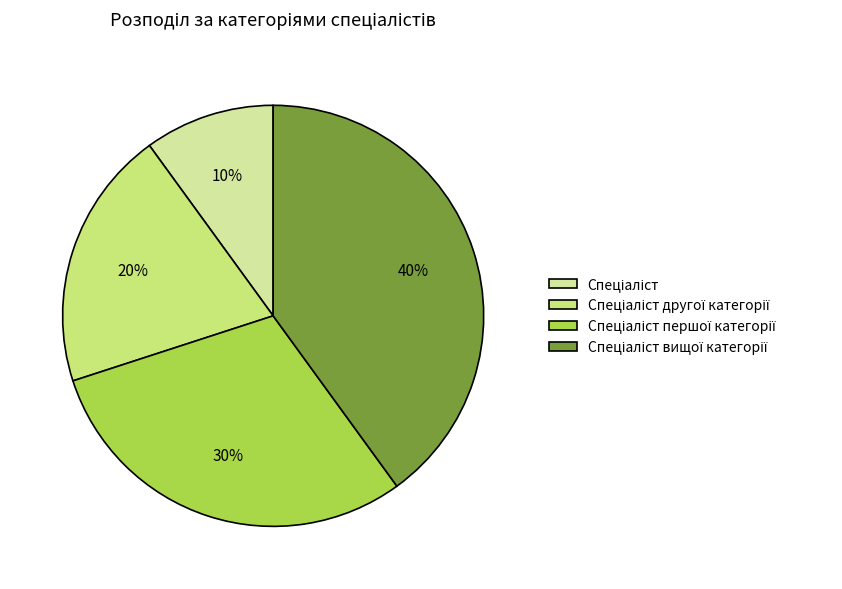

How many segments does this pie chart have?

4